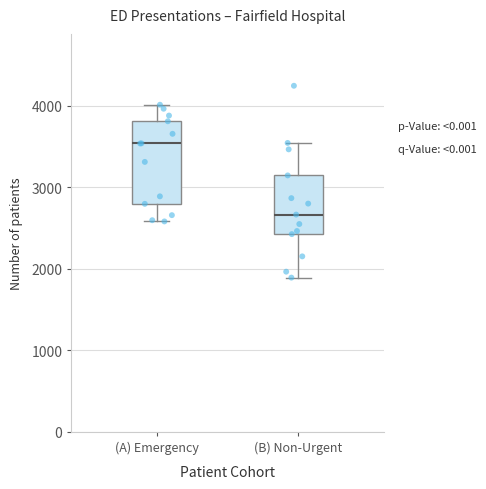

Comparing the boxes themselves (not the whiskers), which one is the tallest?

(A) Emergency